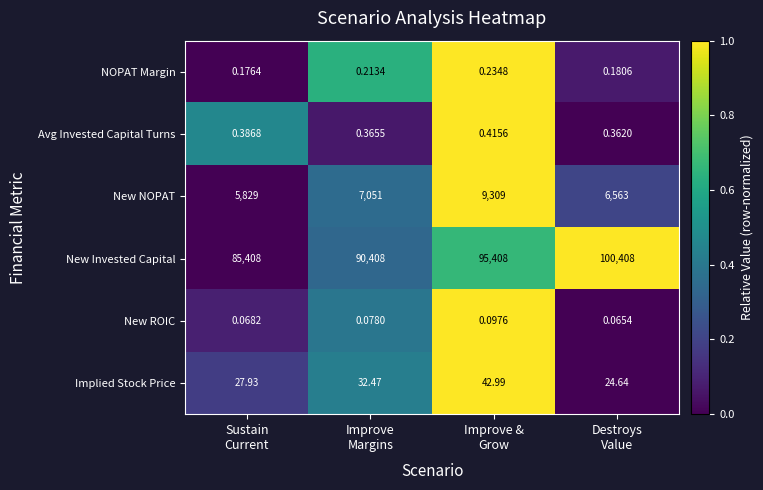

Which series has the widest spread of values?

New Invested Capital